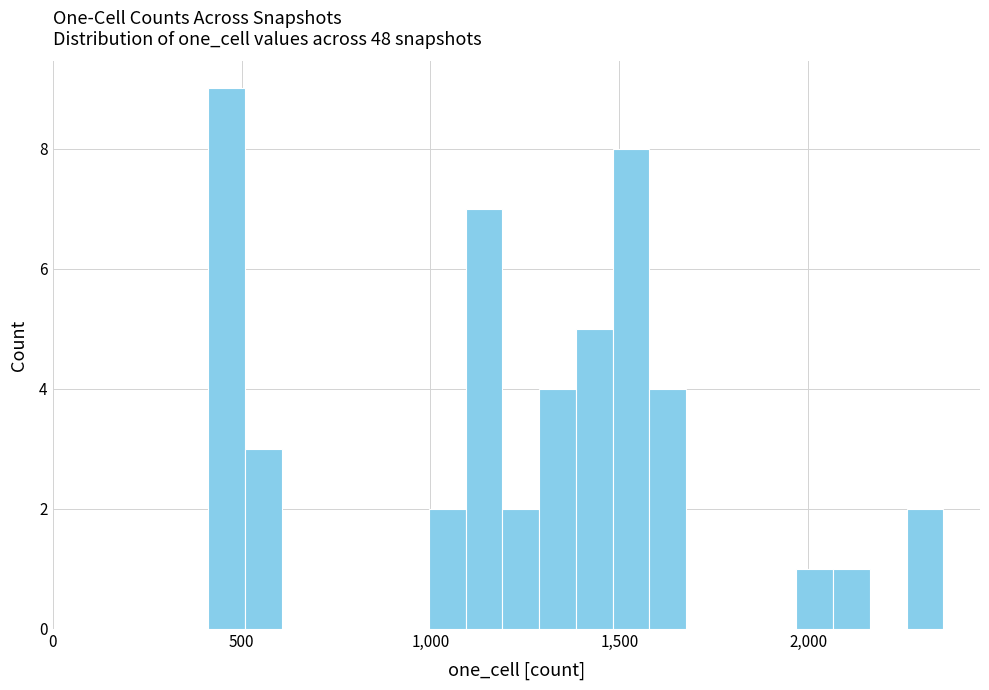

Read against the x-axis, roughly where is the centre of the tallest bar?

450